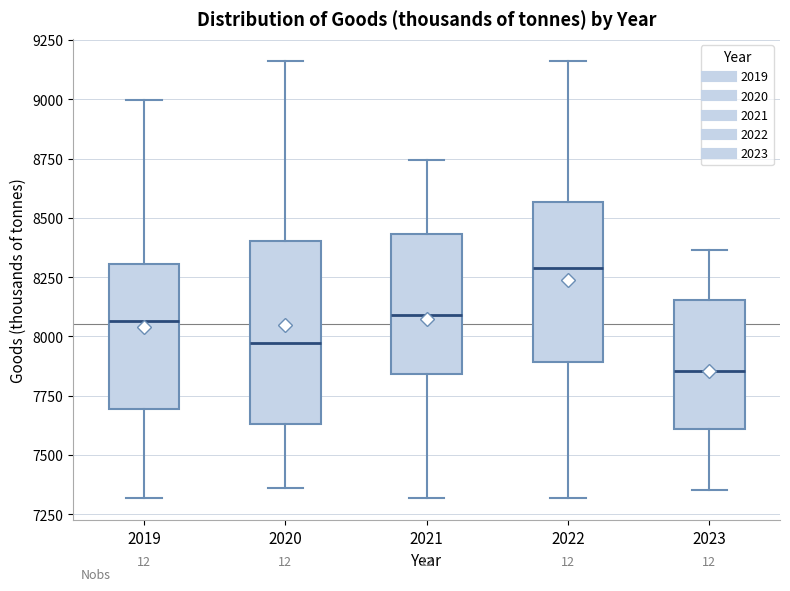

Where does the lower whisker of the box at x = 2020 end on the y-axis? The values are not printed on the chart, so give them approximately, as read against the axis.

7350